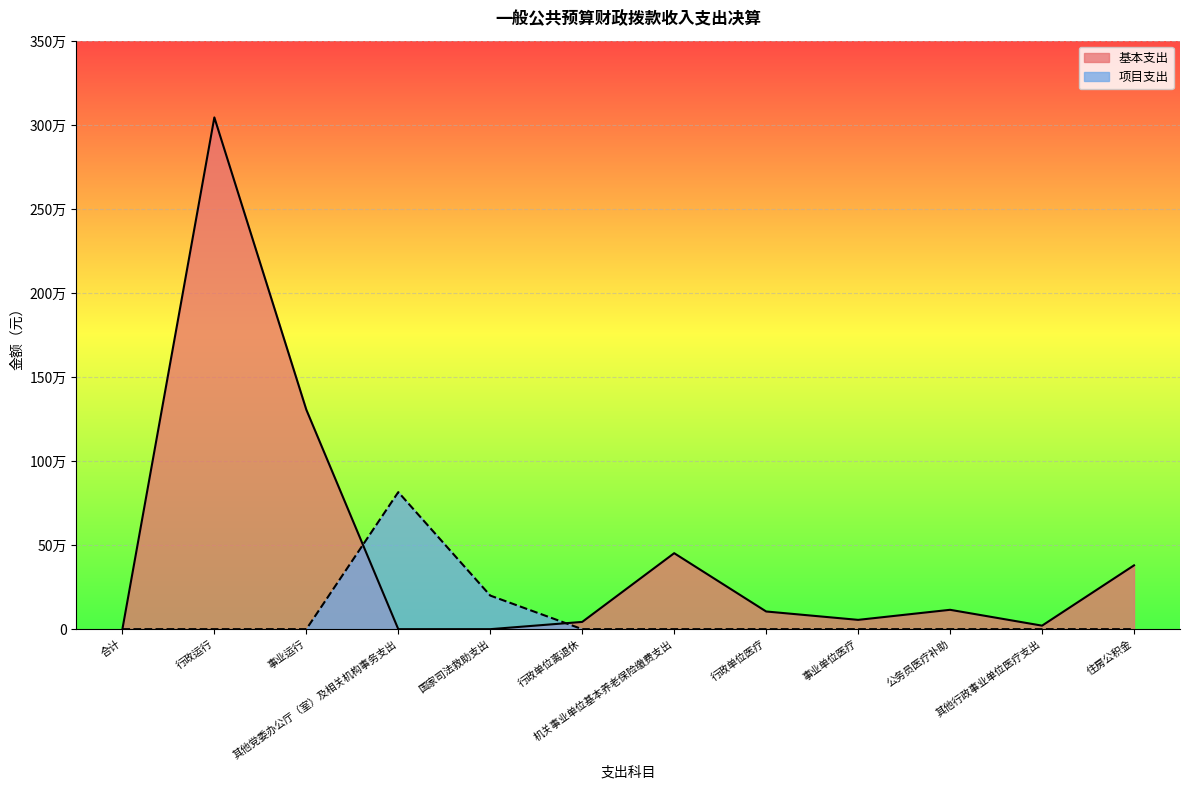

At which category does 项目支出 reach its first local peak?

其他党委办公厅（室）及相关机构事务支出